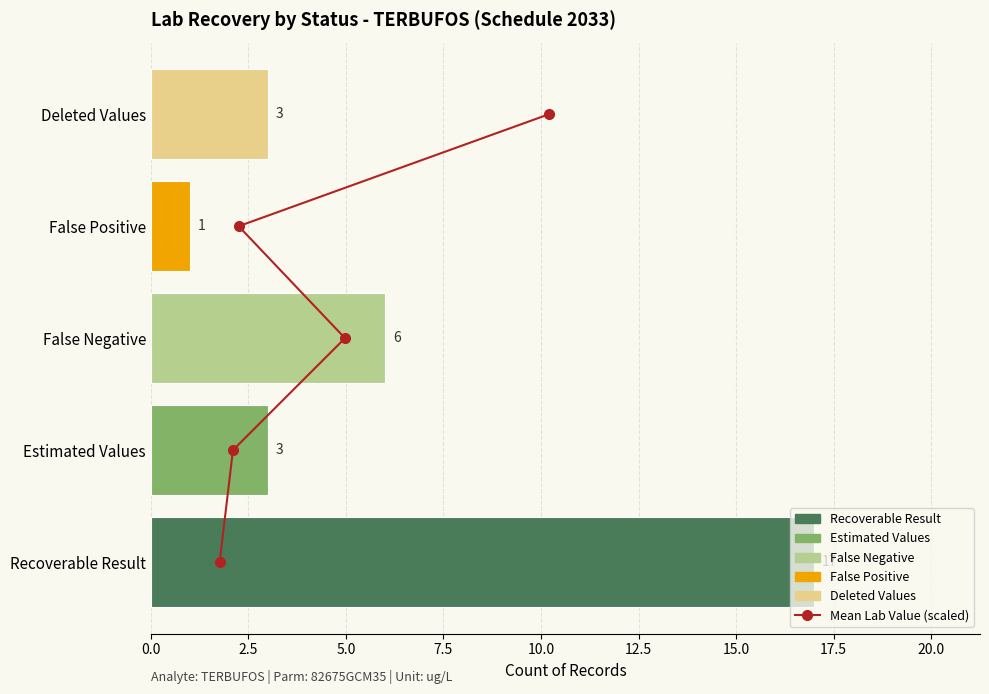

The value at 10.0 is 2. True or false?

False